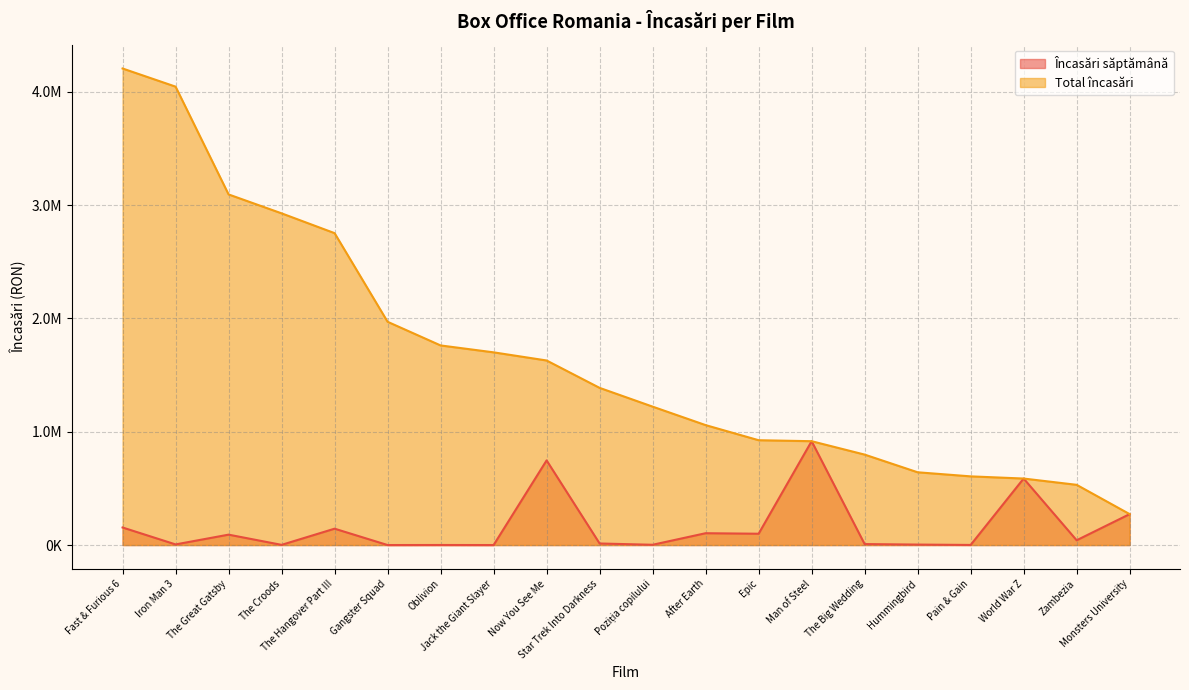

What is the total value across all series at World War Z?

1173411.5